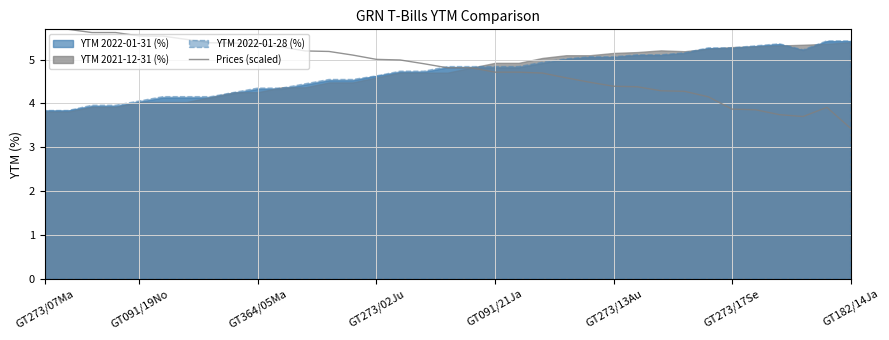

Reading left to right, extract all data points from this chart.

5.7	5.7	5.6	5.6	5.5	5.5	5.5	5.4	5.4	5.4	5.3	5.2	5.2	5.1	5.0	5.0	4.9	4.8	4.8	4.7	4.7	4.7	4.6	4.5	4.4	4.4	4.3	4.3	4.2	3.9	3.9	3.7	3.7	3.9	3.4